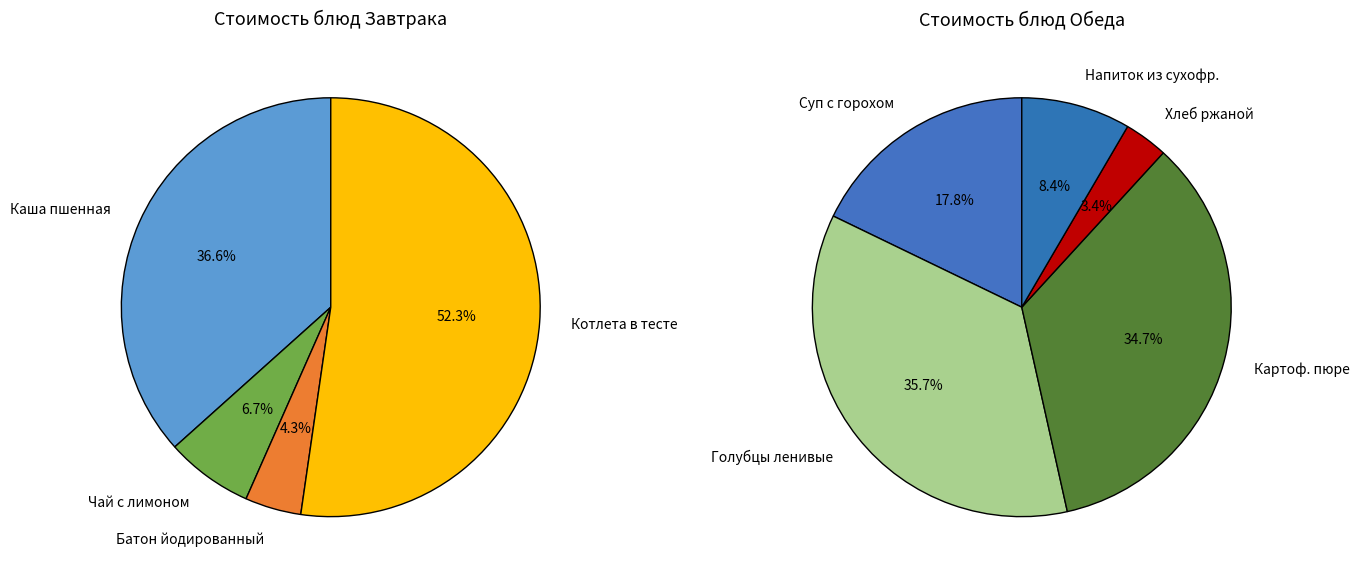

Rank the categories by value from lowest to highest.

Хлеб ржаной, Батон нарезной йодированный, Чай с сахаром и лимоном, Напиток из смеси сухофруктов, Суп картофельный с горохом лущенным, Картофельное пюре, Голубцы ленивые, Каша вязкая молочная из пшенной крупы, Котлета, запеченная в тесте